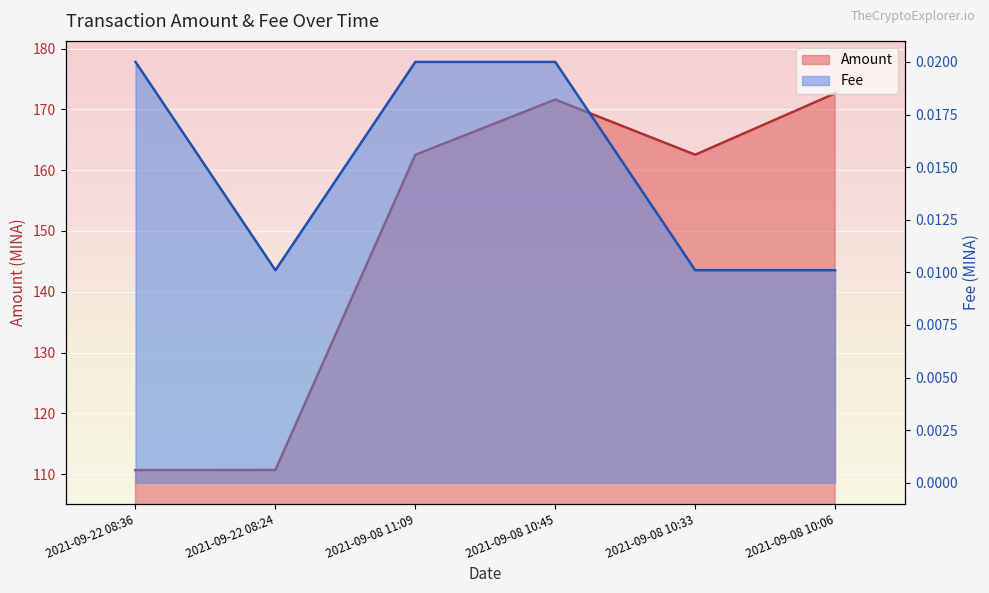

At which label does Fee reach its peak?

2021-09-22 08:36